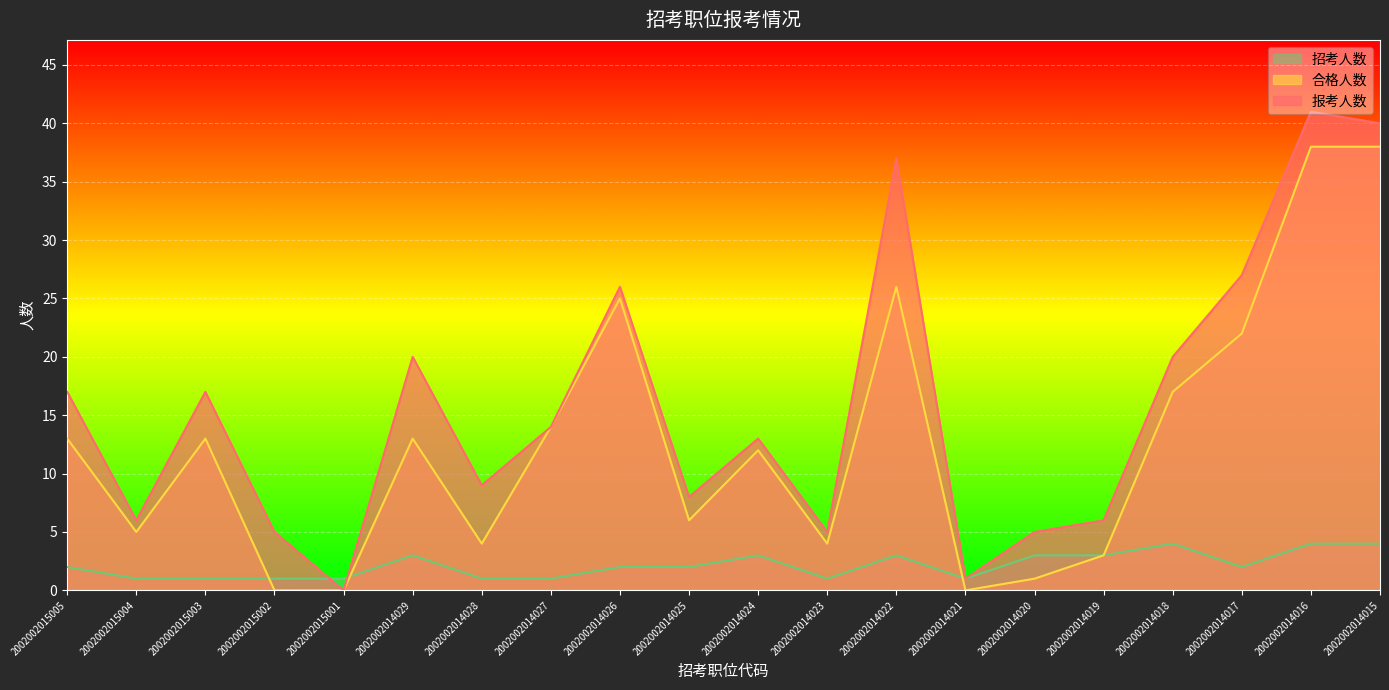

What is the greatest value displayed?

41